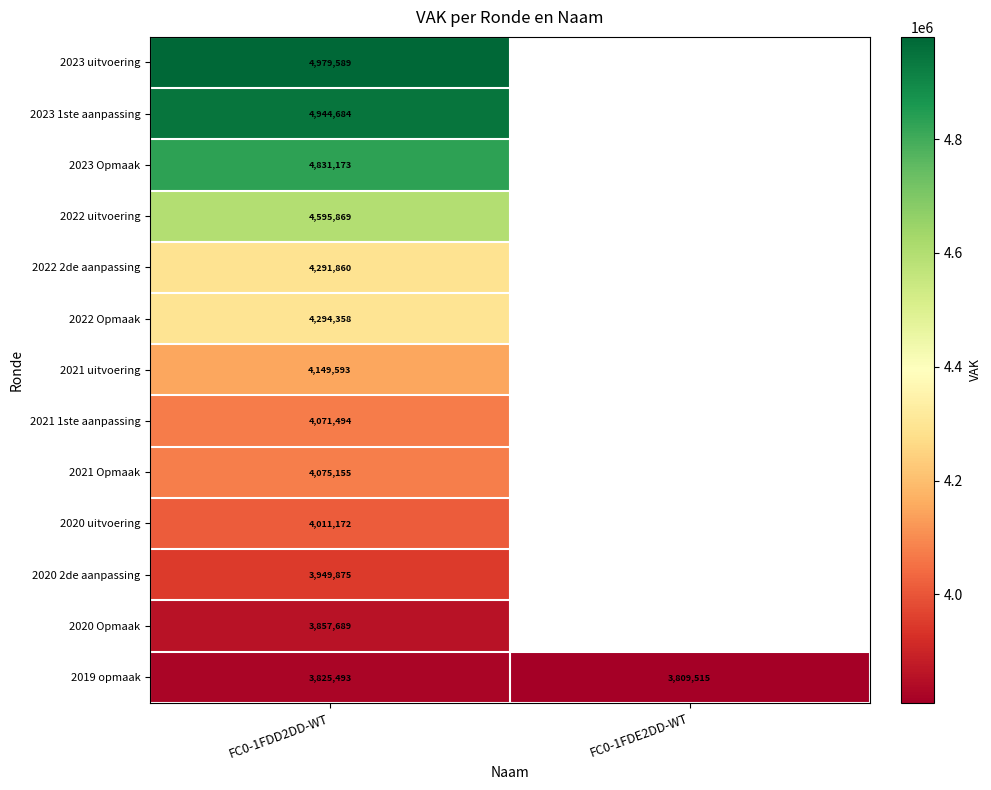

What is the total value across all series at FC0-1FDD2DD-WT?

55878004